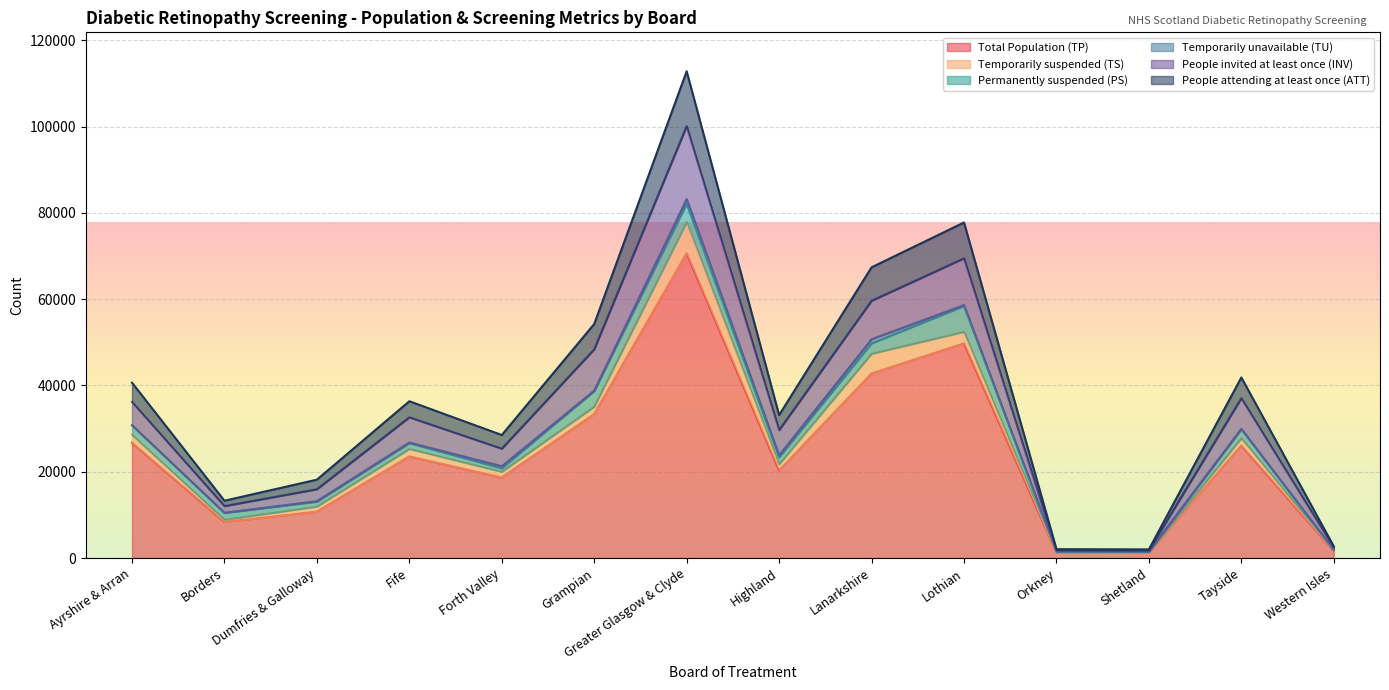

True or false: Total Population (TP) and People attending at least once (ATT) cross at least once.

False